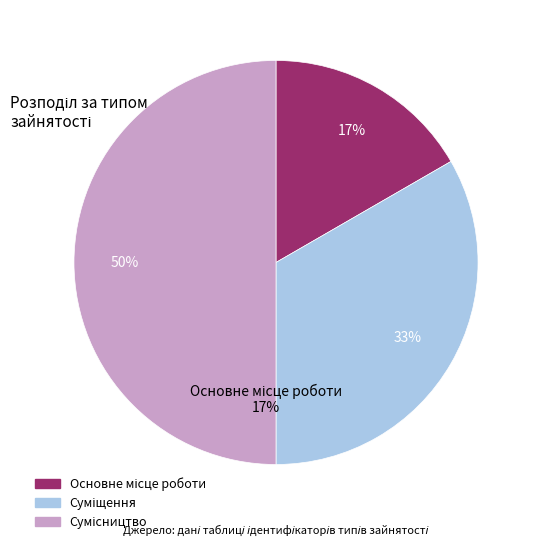

Rank the categories by value from highest to lowest.

Сумісництво, Суміщення, Основне місце роботи